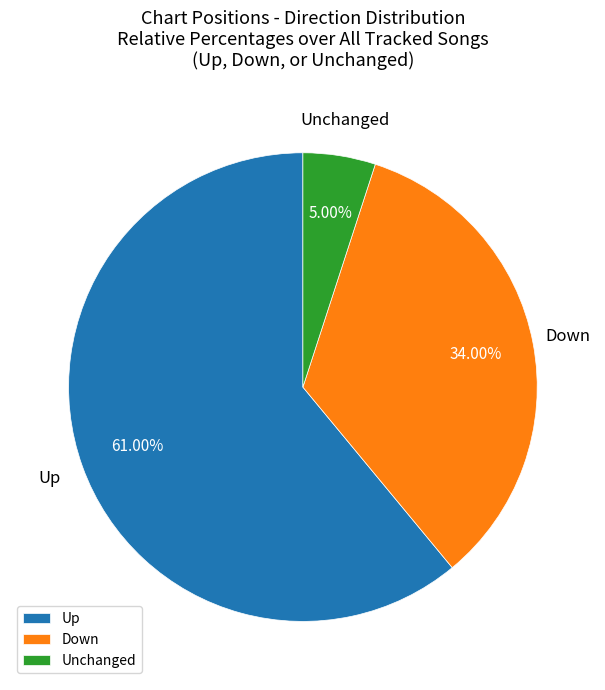

Count the number of slices in the pie.

3